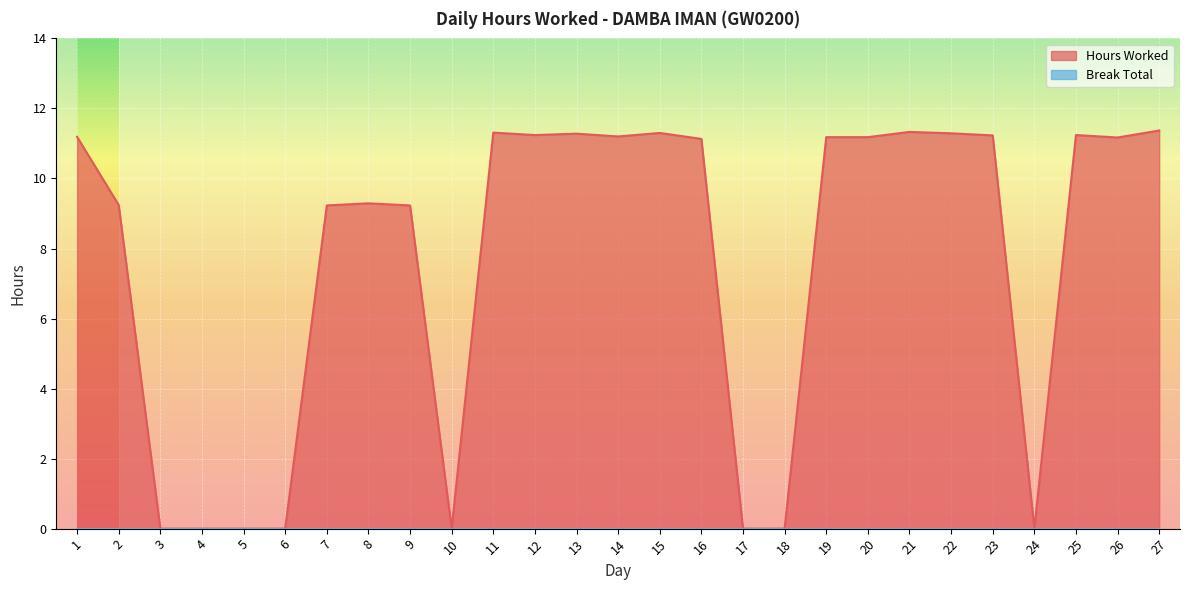

What is the average value?

7.6